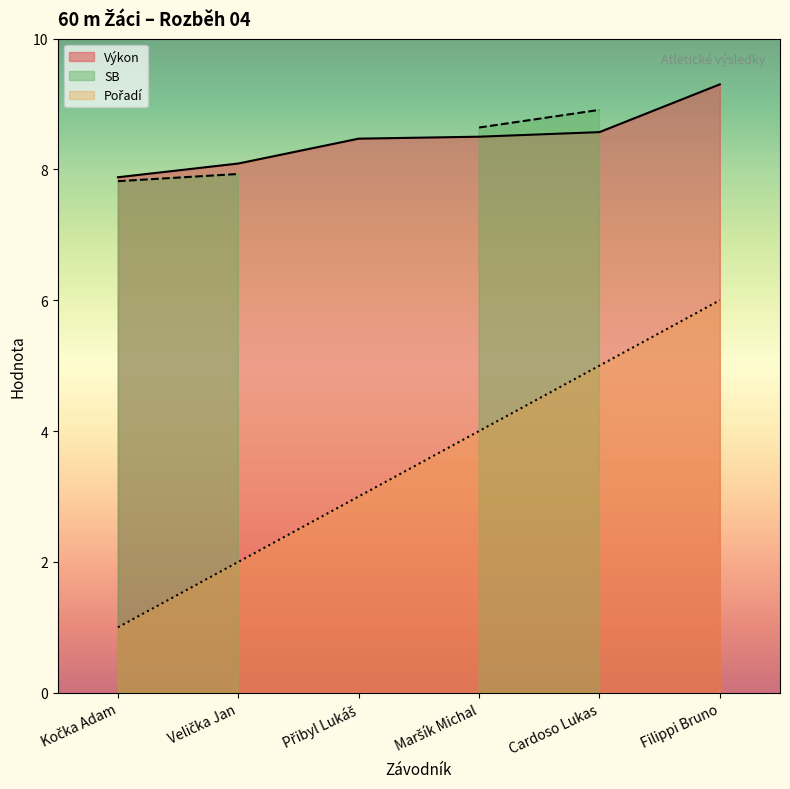

True or false: Pořadí and Výkon intersect in this chart.

False